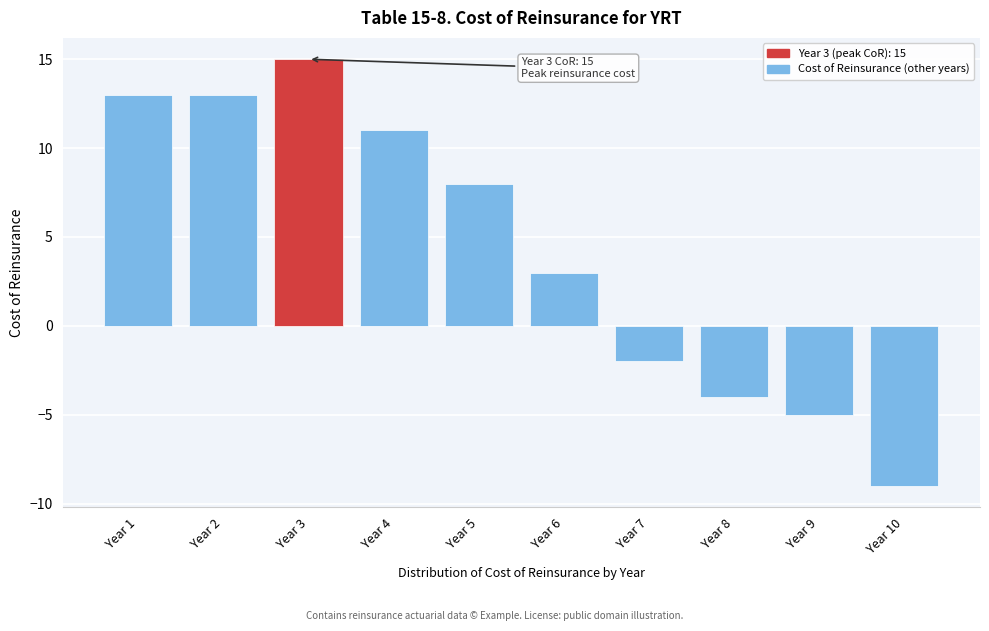

Reading left to right, transcribe all the data shown in this chart.

Year 1=13	Year 2=13	Year 3=15	Year 4=11	Year 5=8	Year 6=3	Year 7=-2	Year 8=-4	Year 9=-5	Year 10=-9